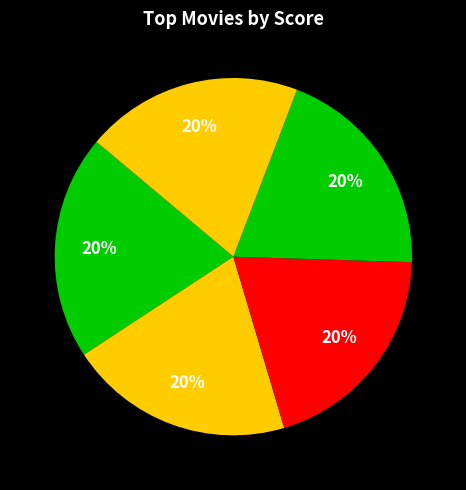

How many slices are in this pie chart?

5